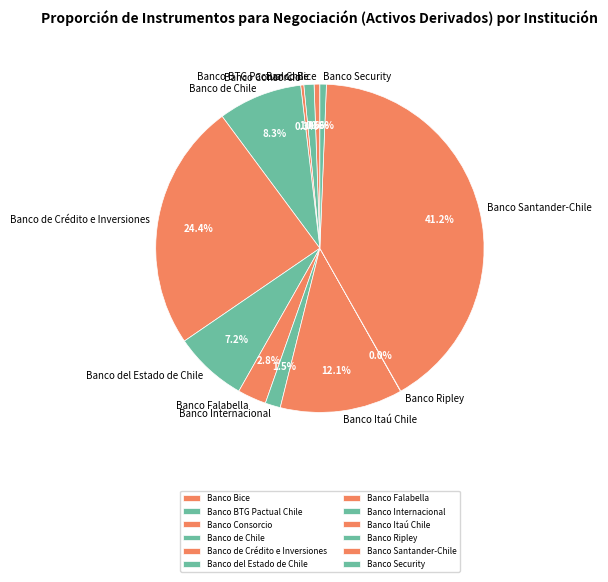

What is the largest slice in the pie chart?

Banco Santander-Chile